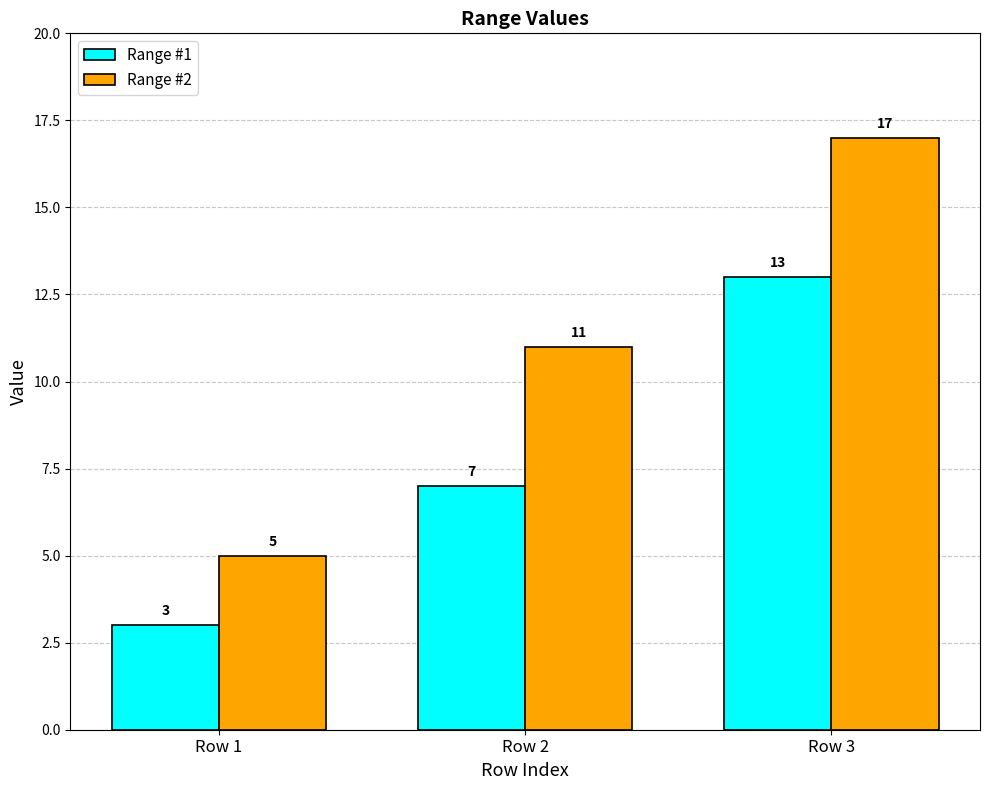

Rank the series by their average value, from lowest to highest.

Range #1, Range #2